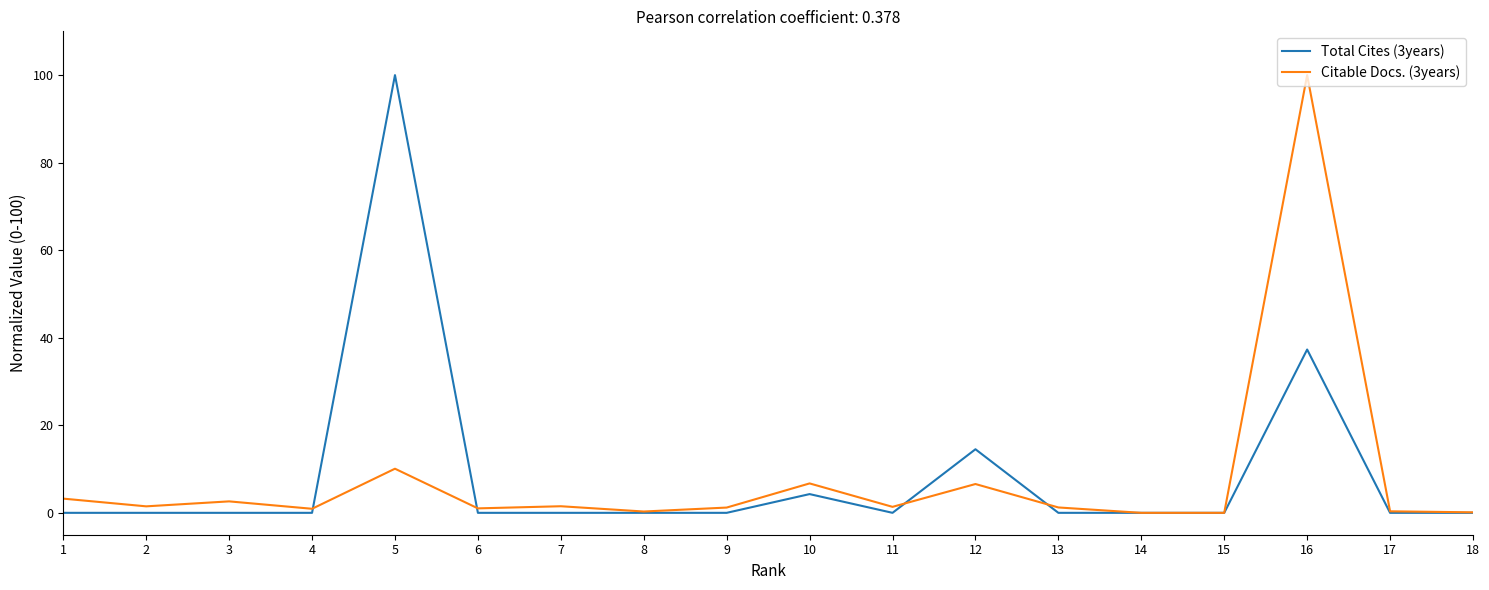

What is the spread (max minus min) of values at 16?

62.7